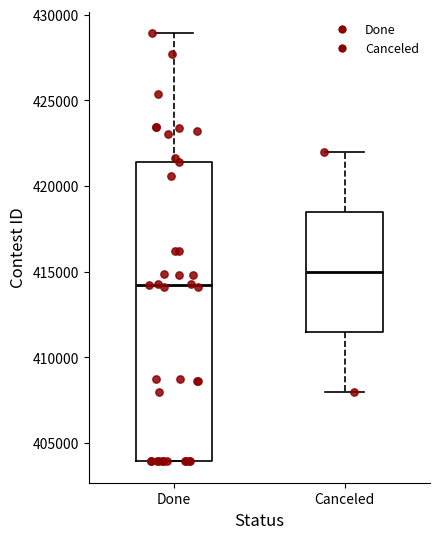

Where does the upper whisker of the box for Canceled end on the y-axis? The values are not printed on the chart, so give them approximately, as read against the axis.

422000